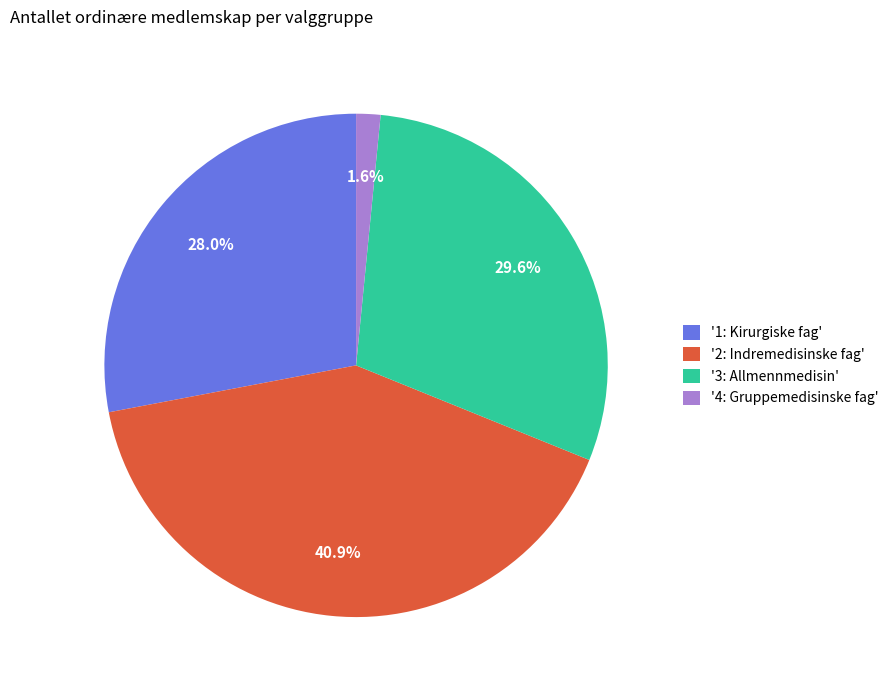

Which has a higher value, '2: Indremedisinske fag' or '4: Gruppemedisinske fag'?

'2: Indremedisinske fag'